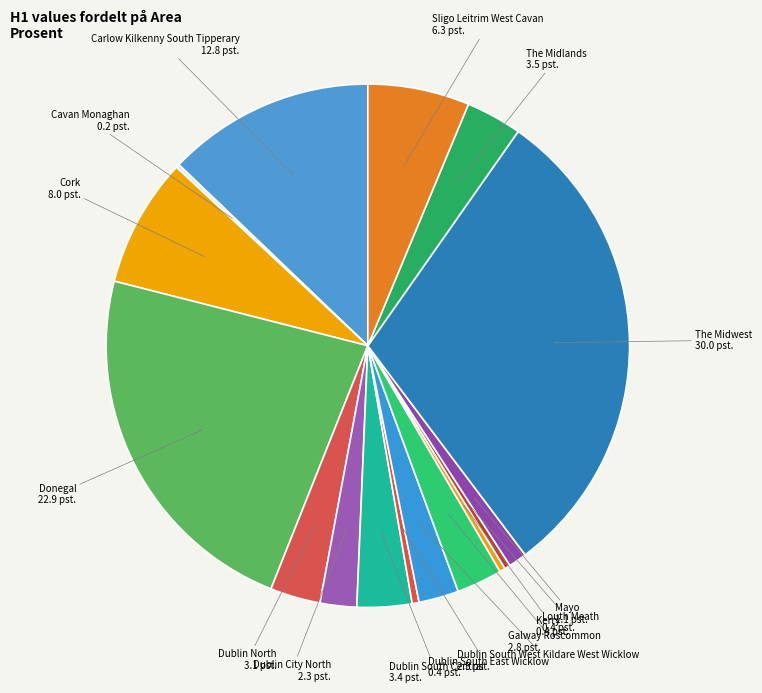

Is the sum of Cork and Donegal greater than half?

No